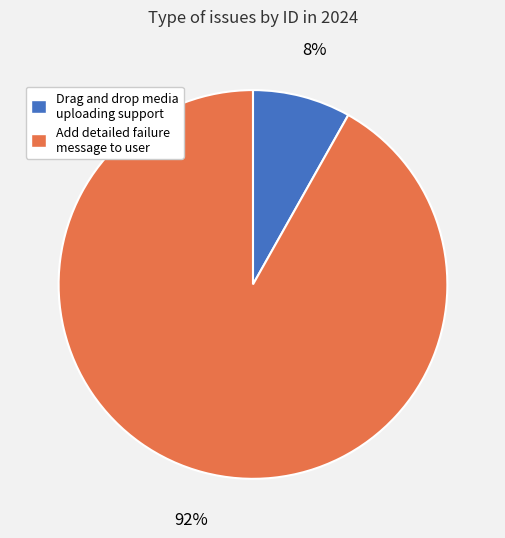

What is the majority slice?

Add detailed failure message to user